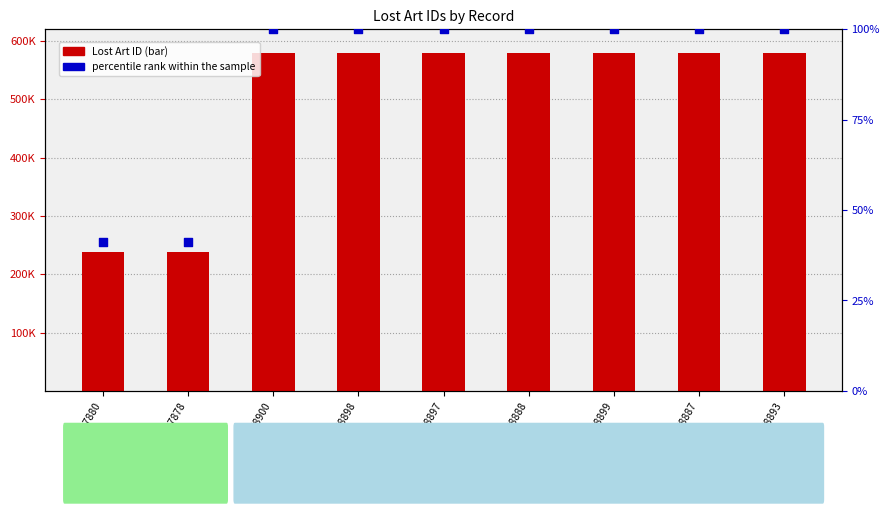

Which series reaches the maximum Y coordinate?

Lost Art ID